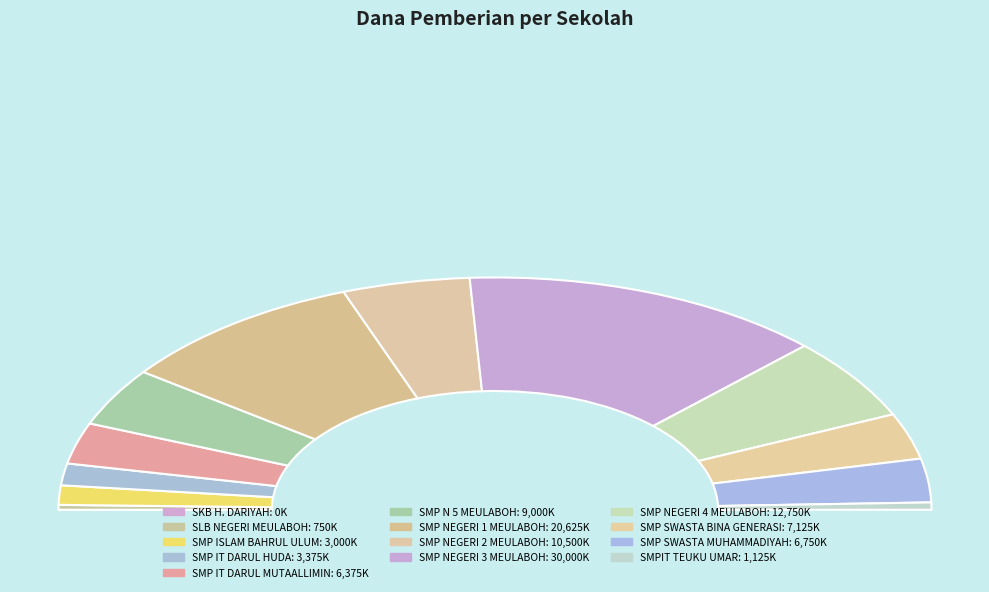

Between SMP NEGERI 4 MEULABOH and SMP NEGERI 2 MEULABOH, which is larger?

SMP NEGERI 4 MEULABOH